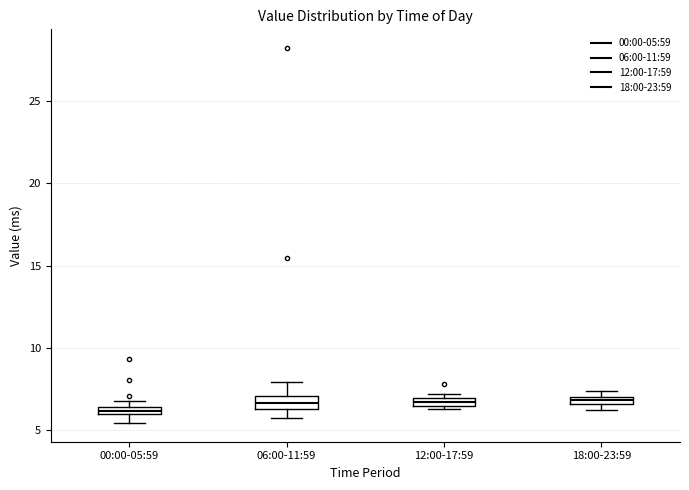

Where is the upper edge of the box for 12:00-17:59 on the y-axis? The values are not printed on the chart, so give them approximately, as read against the axis.

7.0